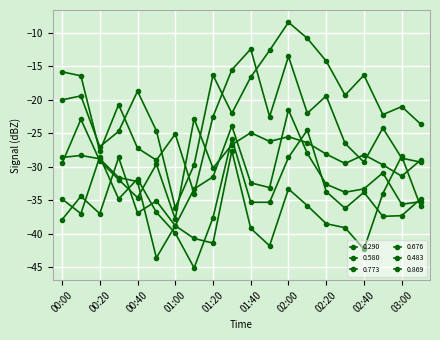

Which series has the widest spread of values?

0.290